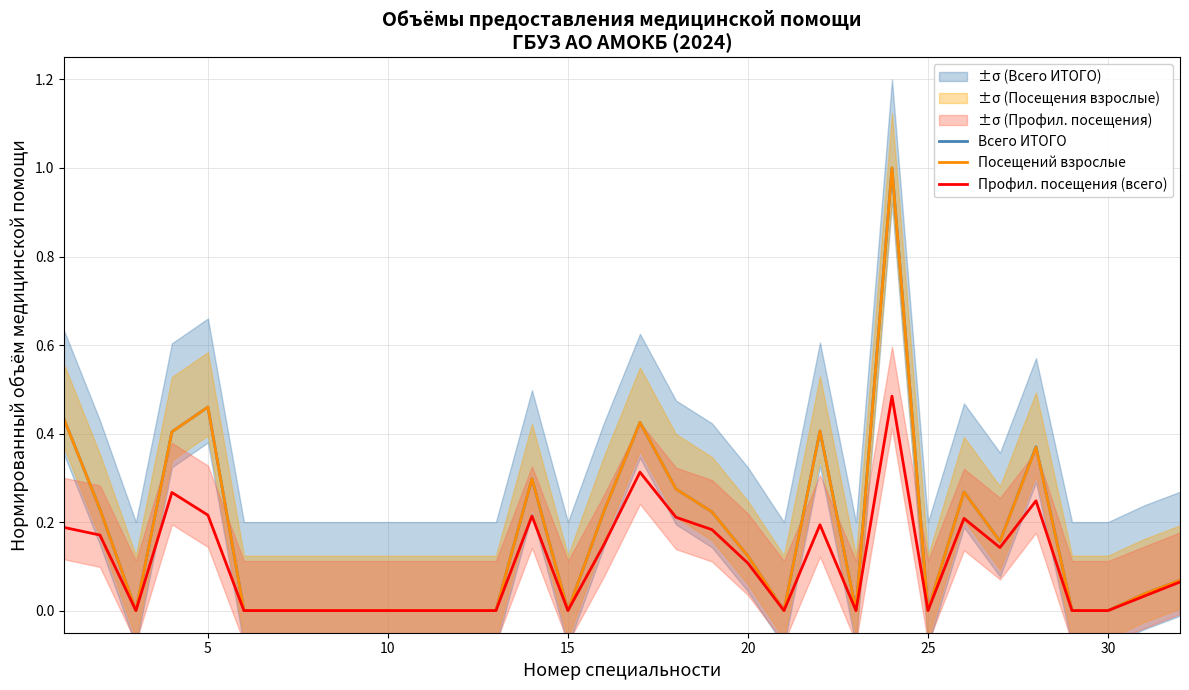

How many values in the Всего ИТОГО series exceed 0?

17